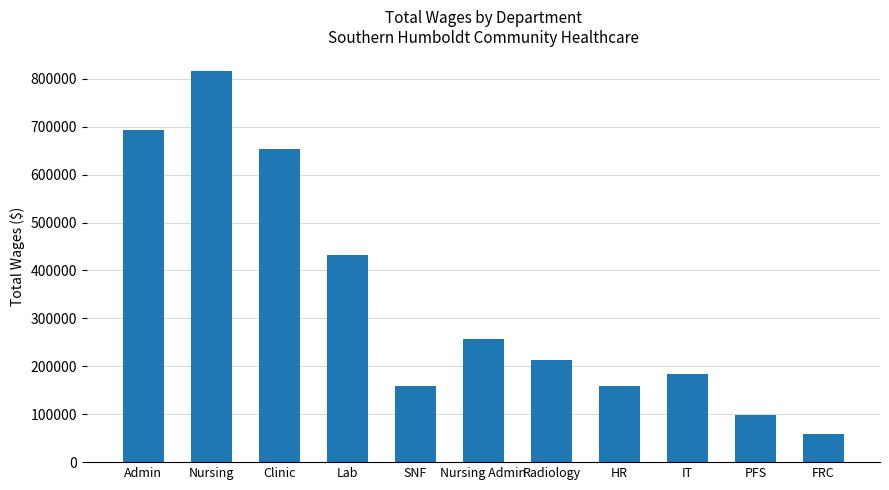

Which label corresponds to the largest value in the chart?

Nursing